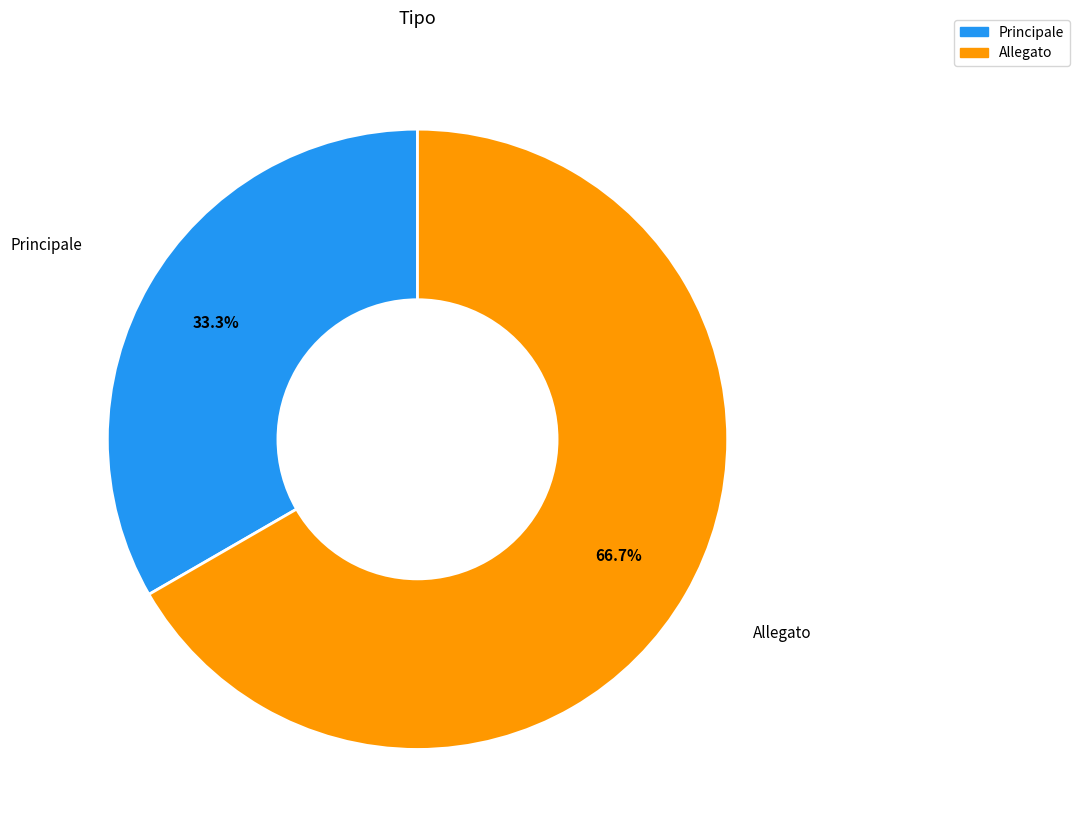

Do Allegato and Principale together represent more than half of the pie?

Yes